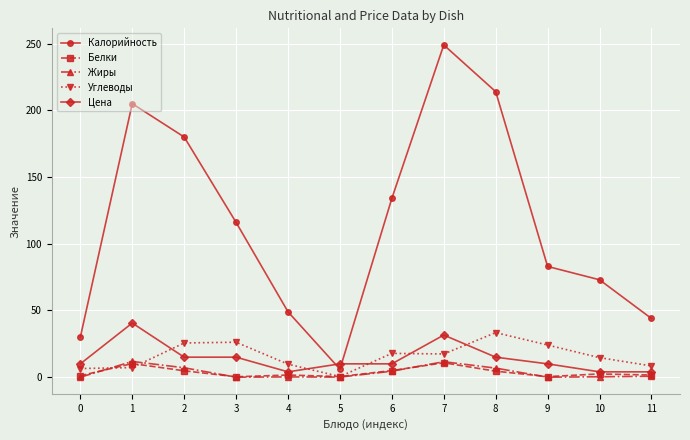

True or false: Калорийность and Белки cross at least once.

False